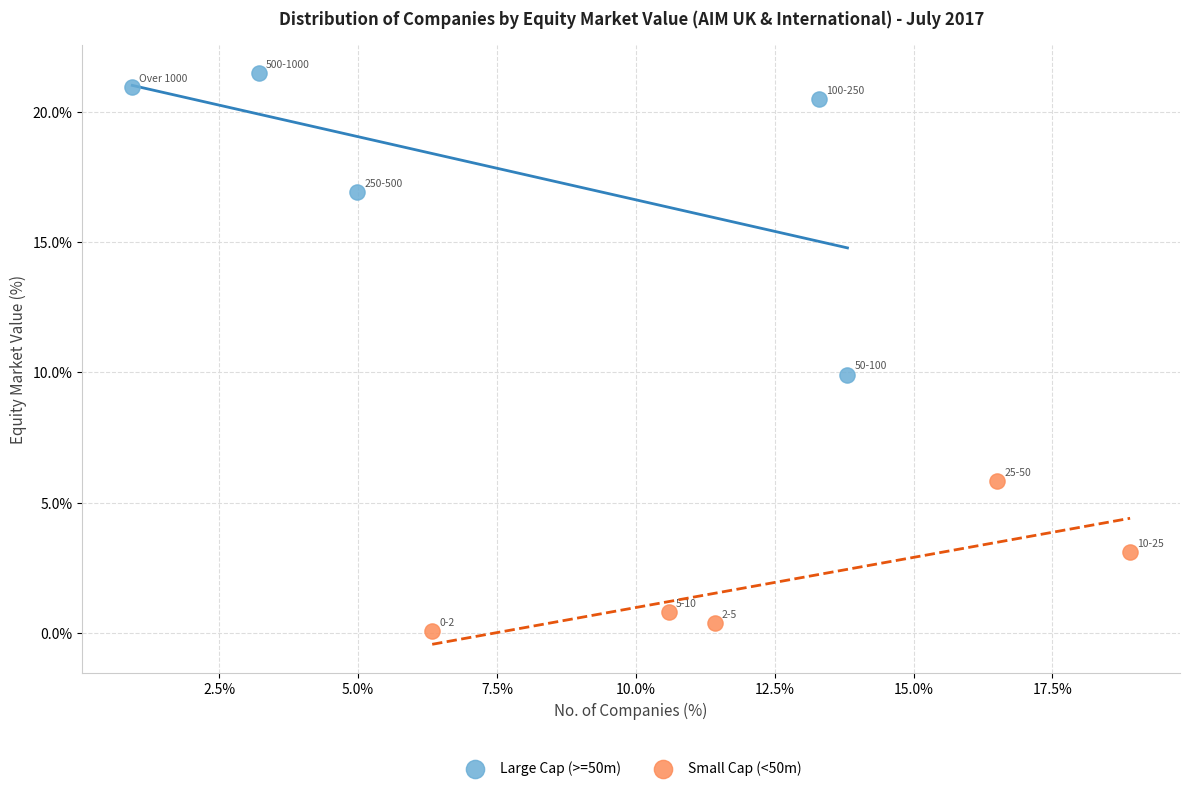

Which series has the widest spread of Y values?

Large Cap (>=50m)